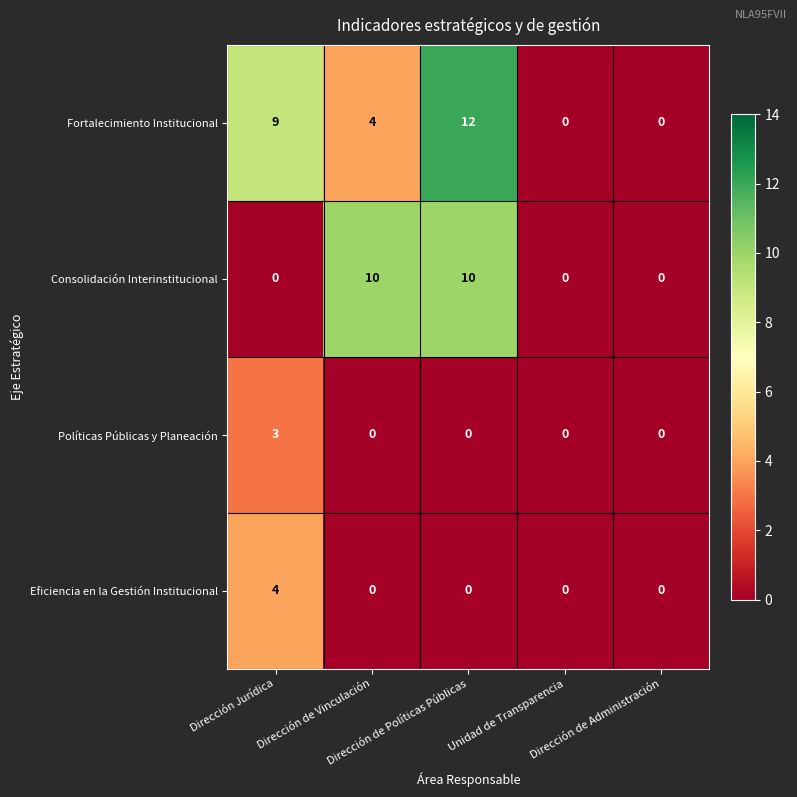

What is the average value of the Consolidación Interinstitucional series?

4